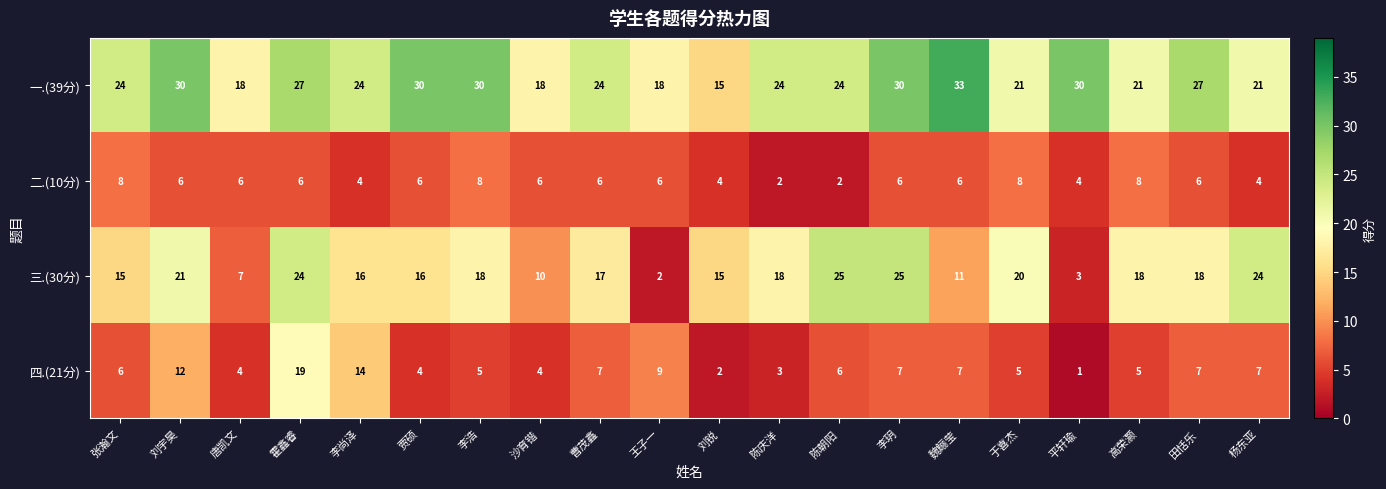

How many 一.(39分) values are between 21 and 30?

15